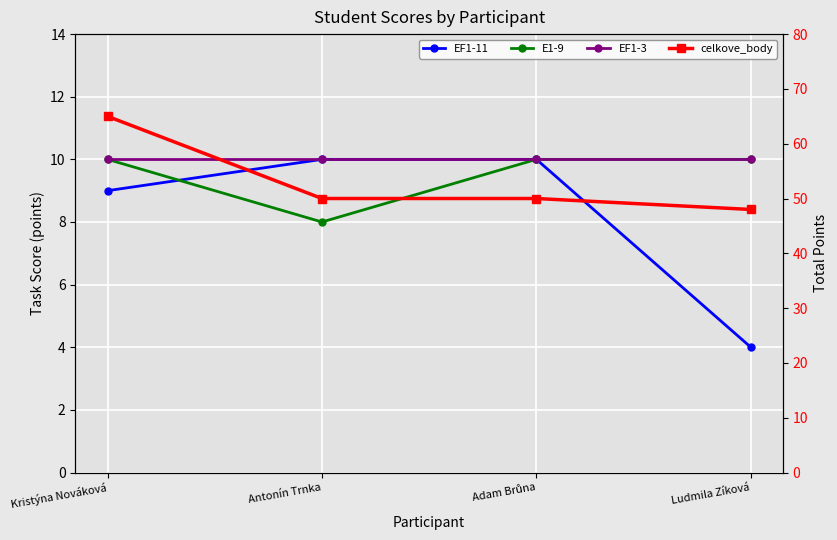

Is it true that E1-9 equals 8 at Antonín Trnka?

True